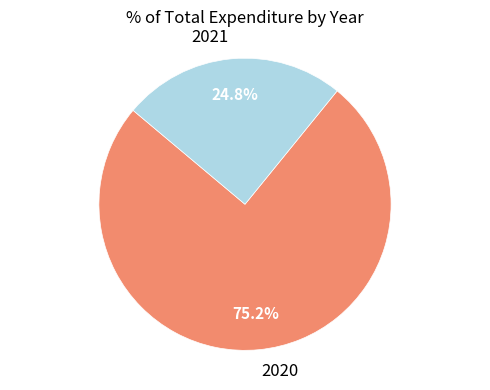

Approximately how many times larger is the value at 2021 compared to 2020?

0.3